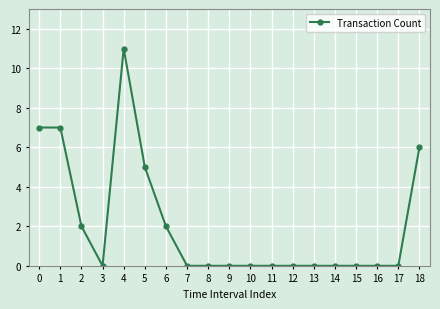

Reading right to left, extract all data points from this chart.

18=6	17=0	16=0	15=0	14=0	13=0	12=0	11=0	10=0	9=0	8=0	7=0	6=2	5=5	4=11	3=0	2=2	1=7	0=7